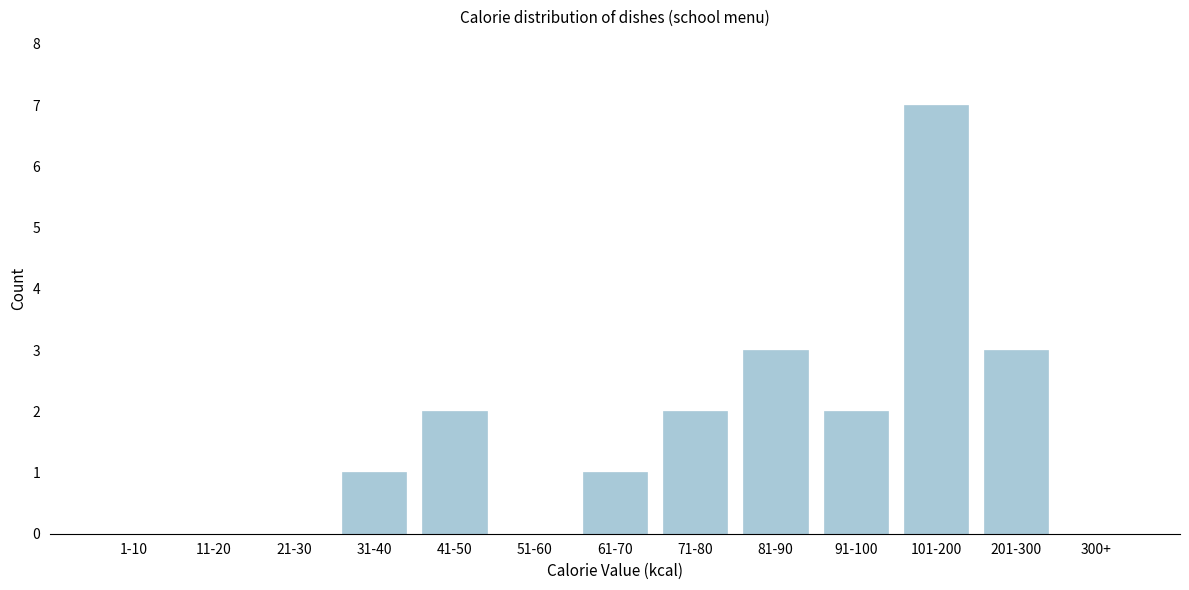

Reading left to right, list all the values displayed in this chart.

1-10=0	11-20=0	21-30=0	31-40=1	41-50=2	51-60=0	61-70=1	71-80=2	81-90=3	91-100=2	101-200=7	201-300=3	300+=0